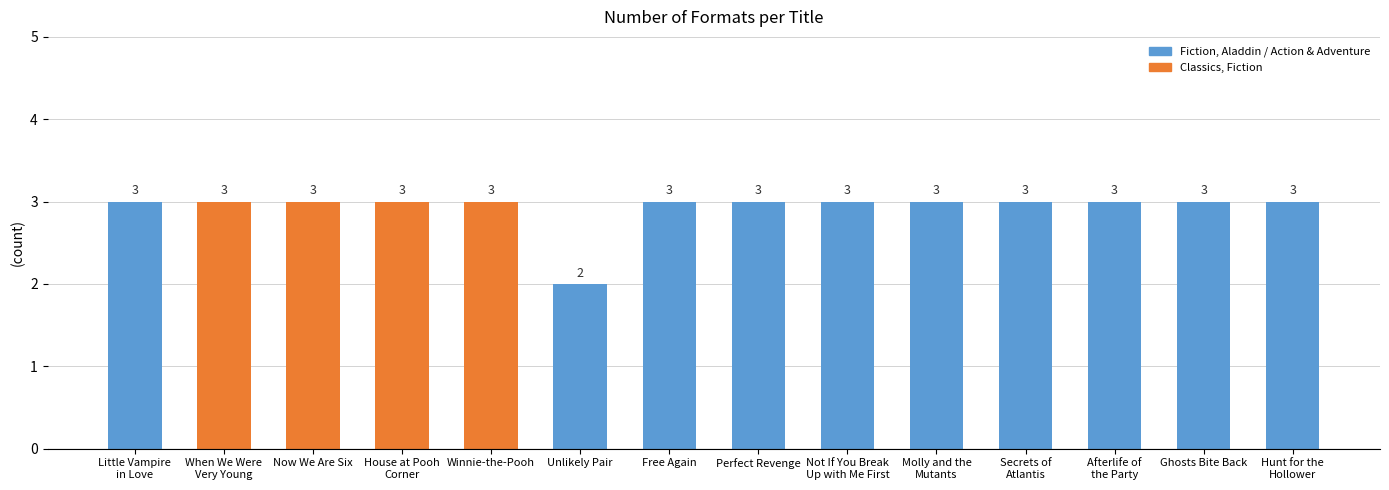

Is it true that the value at Ghosts Bite Back is 3?

True